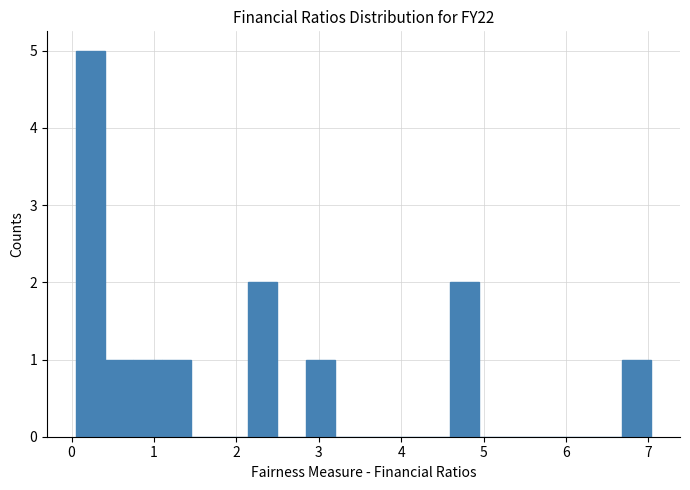

Around what value on the x-axis is the tallest bar? Give the approximate position of its centre, as read against the axis.

0.2